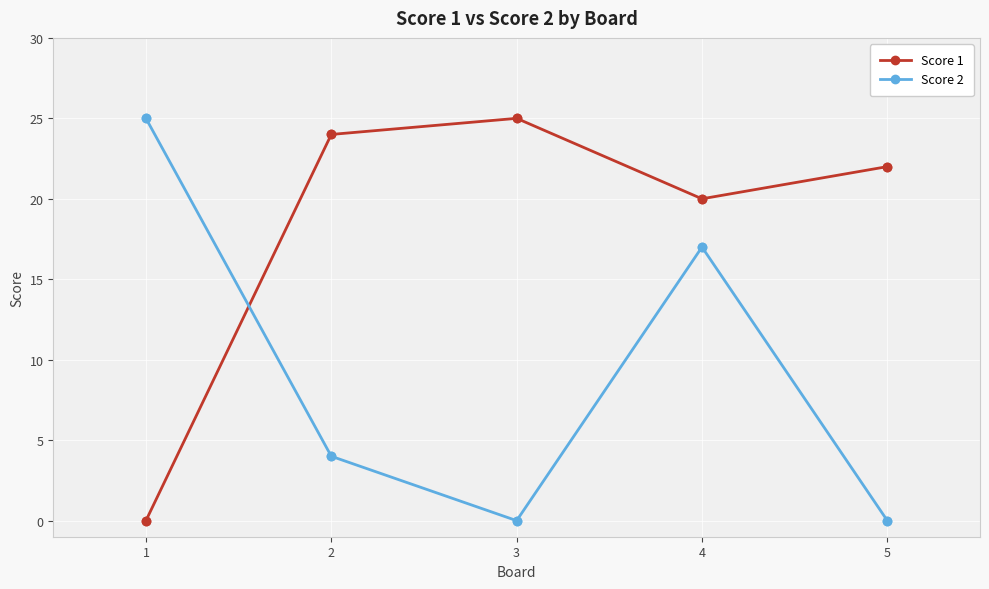

What is the maximum value for Score 2?

25